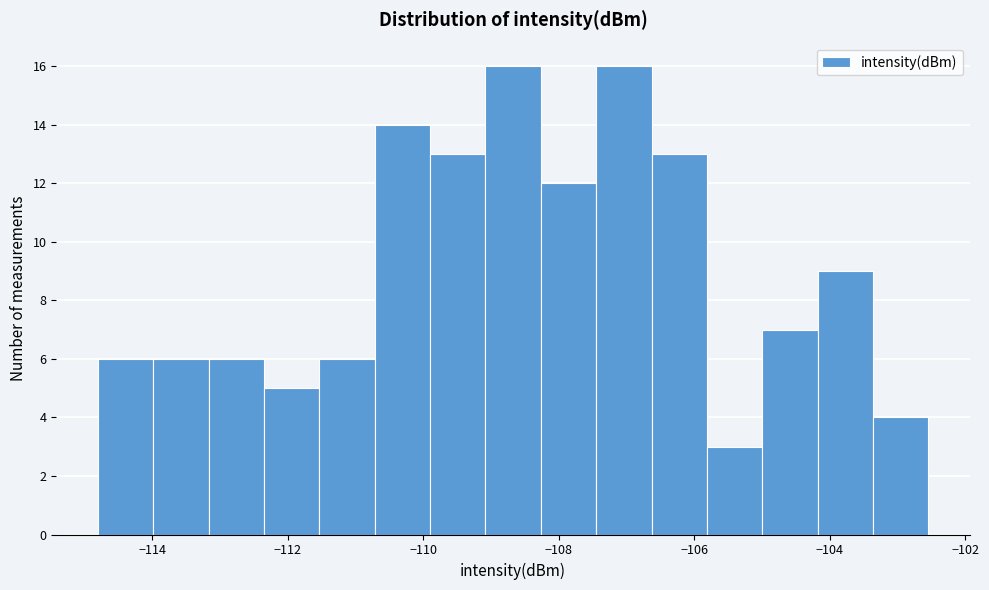

Reading left to right, list every bar in this chart as the range it spans on the x-axis followed by its height. Neither the bar edges nor the heights are printed on the chart, so give them approximately, as read against the axes.

-114.8 to -114.0: 6
-114.0 to -113.2: 6
-113.2 to -112.4: 6
-112.4 to -111.6: 5
-111.6 to -110.8: 6
-110.8 to -109.8: 14
-109.8 to -109.0: 13
-109.0 to -108.2: 16
-108.2 to -107.4: 12
-107.4 to -106.6: 16
-106.6 to -105.8: 13
-105.8 to -105.0: 3
-105.0 to -104.2: 7
-104.2 to -103.4: 9
-103.4 to -102.6: 4